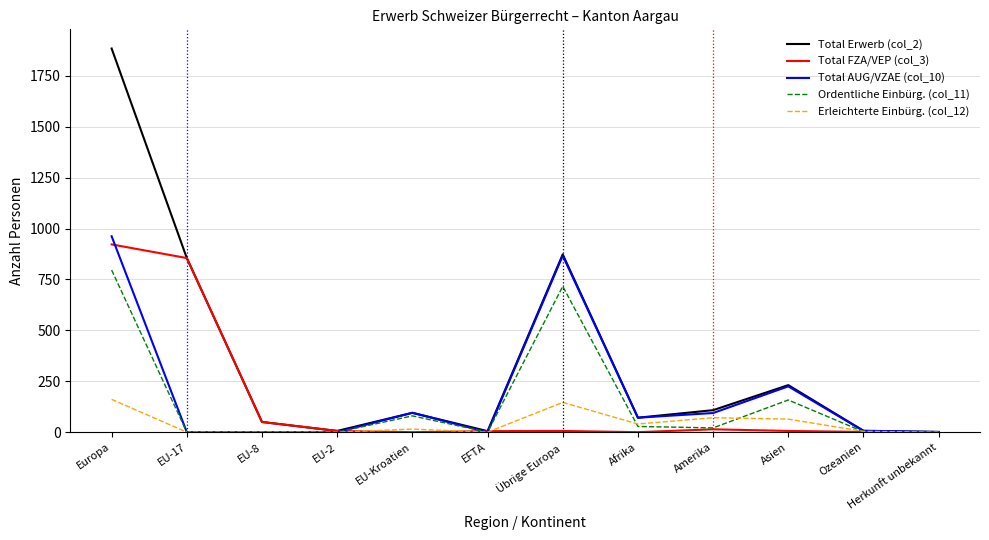

What are all the series names shown in the legend?

Total Erwerb (col_2), Total FZA/VEP (col_3), Total AUG/VZAE (col_10), Ordentliche Einbürg. (col_11), Erleichterte Einbürg. (col_12)